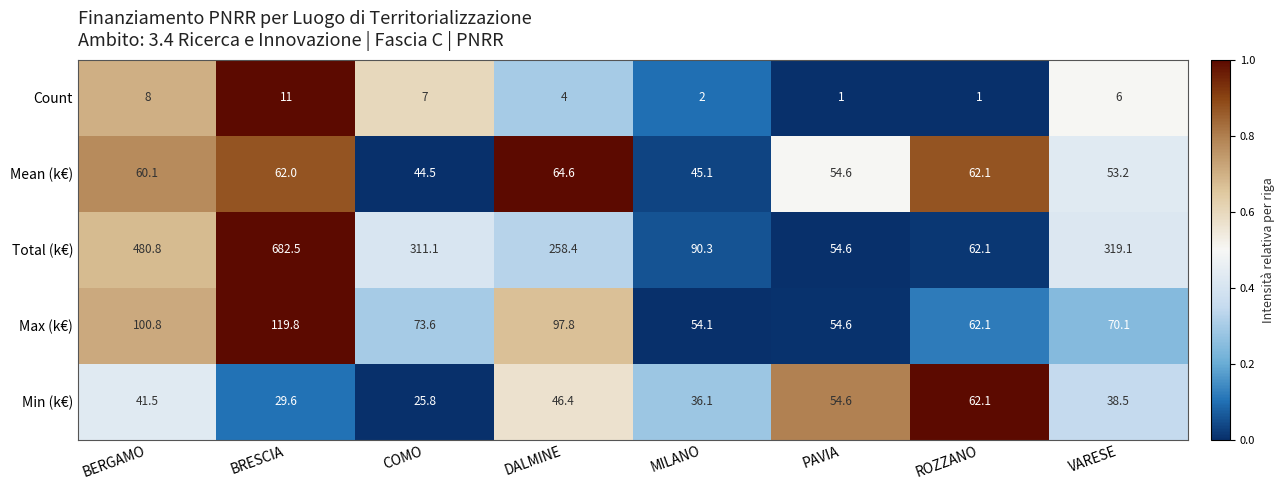

The value of Max (k€) at ROZZANO is 62.1. True or false?

True